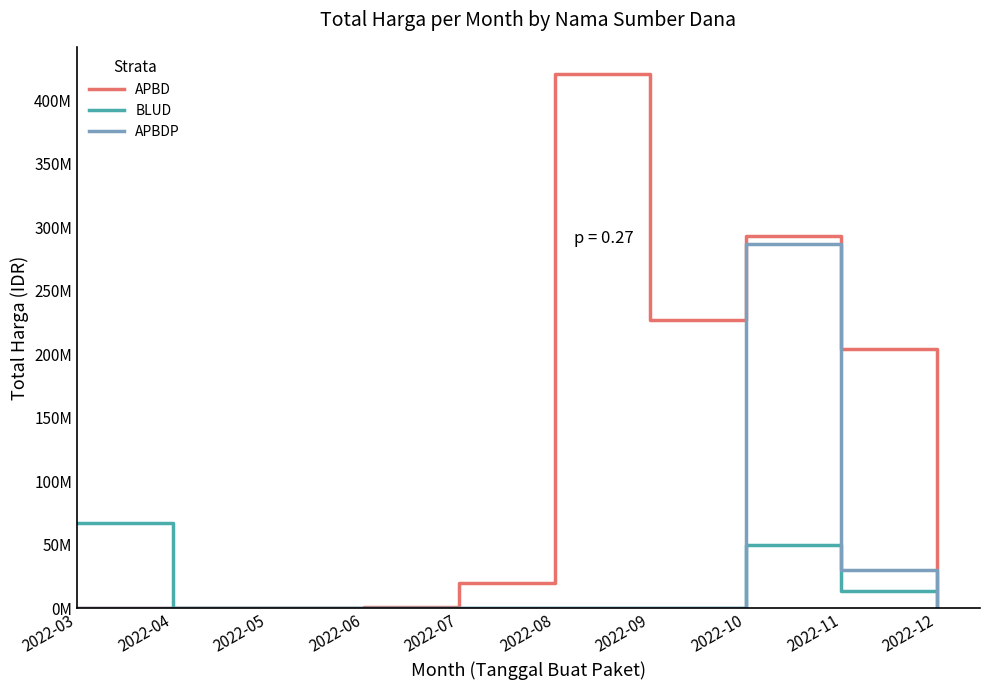

What is the sum of the APBDP values at 2022-10 and 2022-05?

286918150